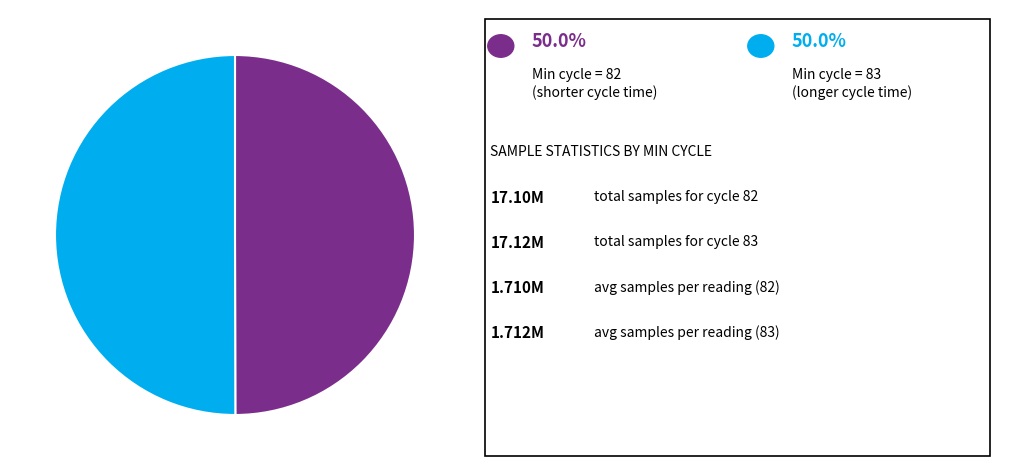

Does any single category account for the majority?

No